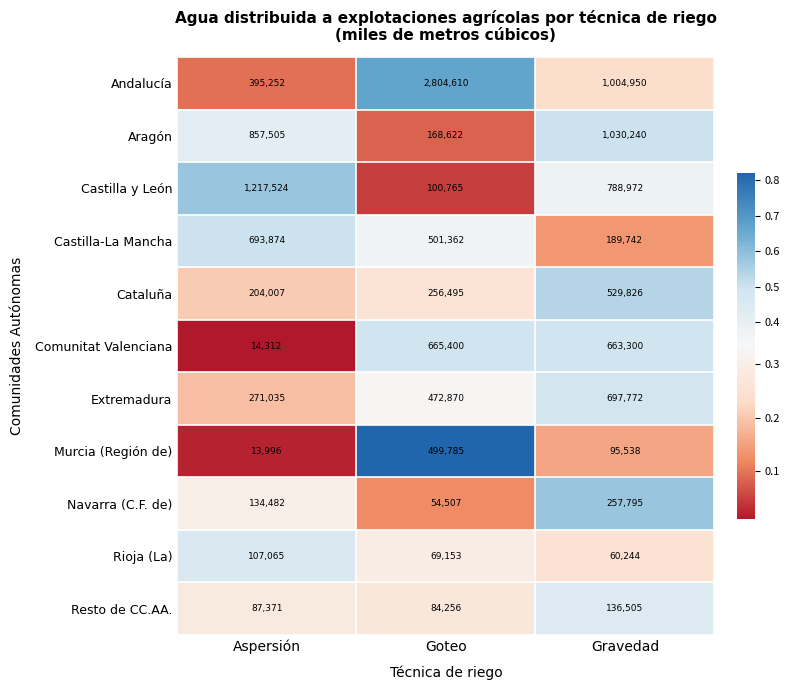

Is it true that Comunitat Valenciana equals 14312 at Aspersión?

True